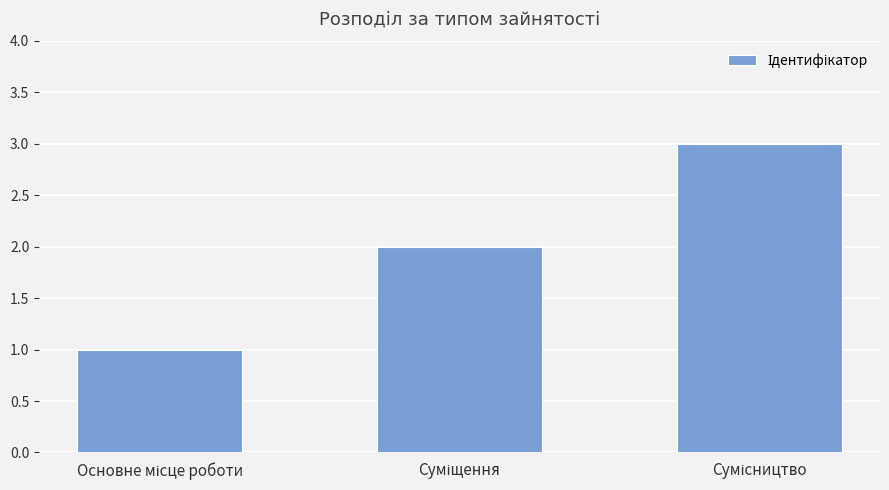

What is the sum of all values?

6